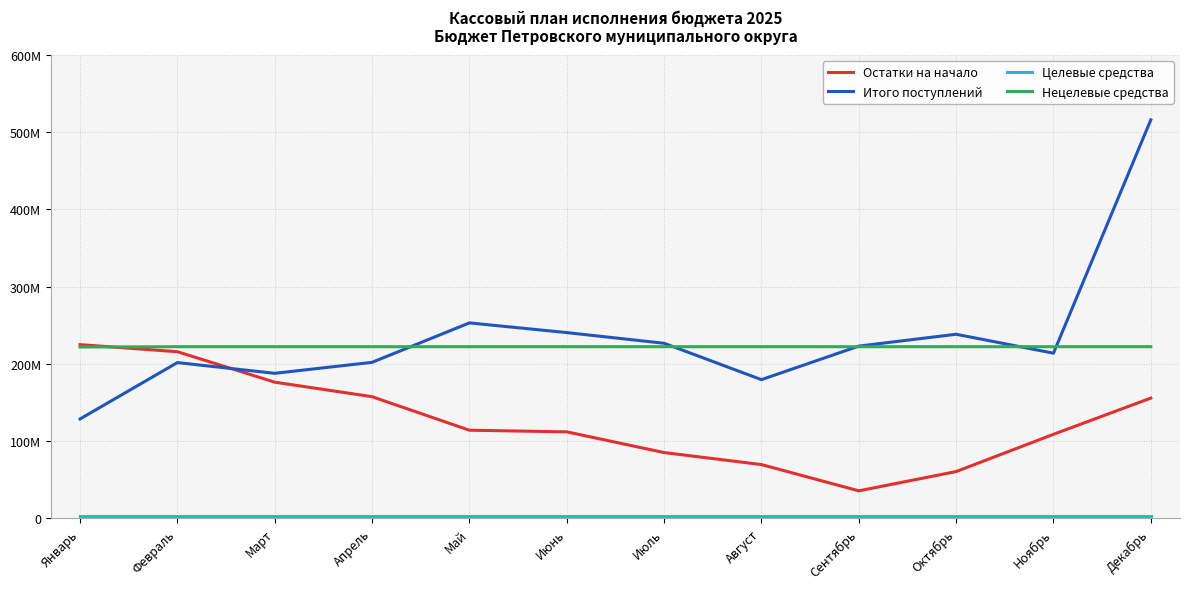

Does the chart display data point markers on the line(s)?

No